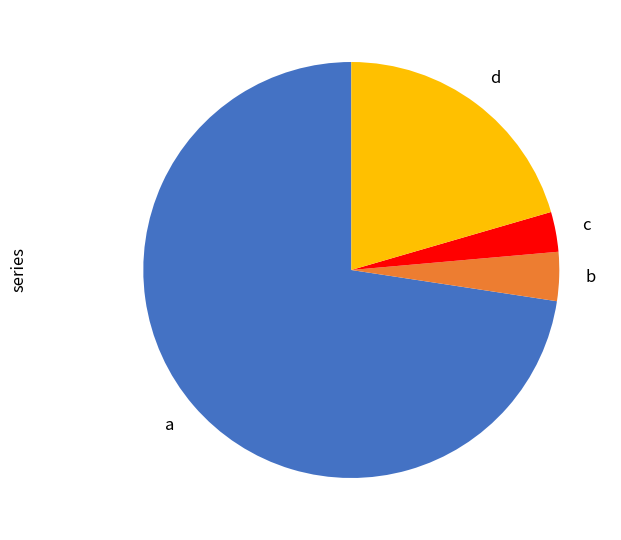

Is there a majority slice in this chart?

Yes